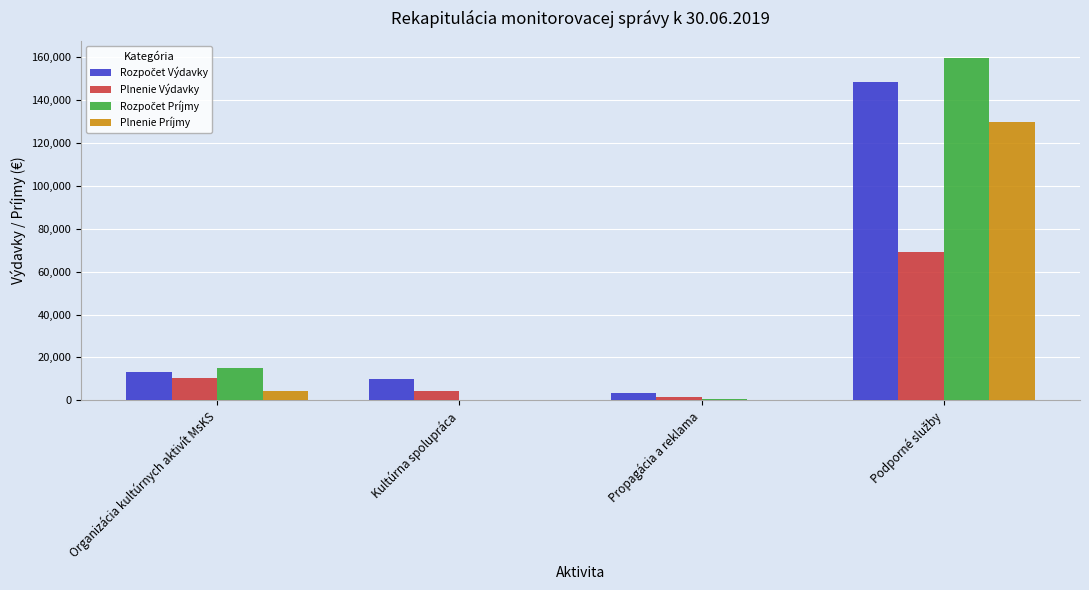

The Plnenie Príjmy series shows 0 at Kultúrna spolupráca. True or false?

True